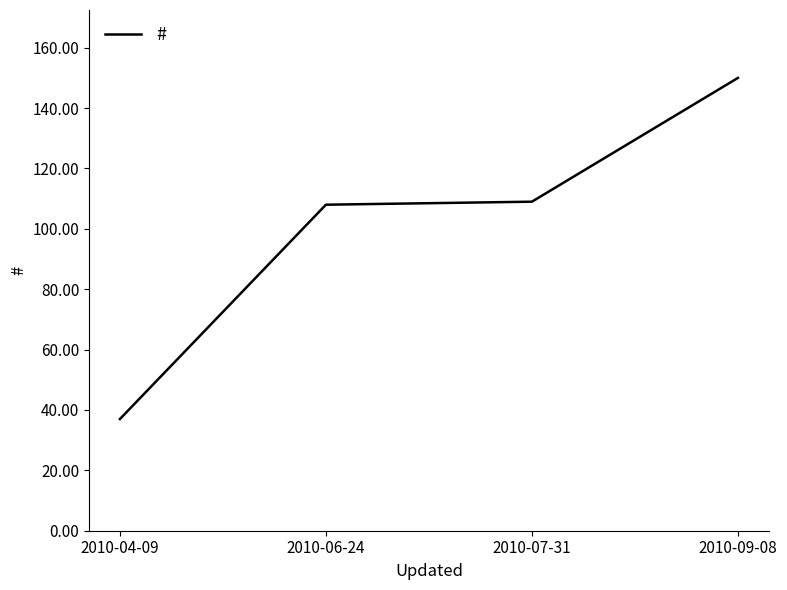

What is the ratio of the value at 2010-07-31 to the value at 2010-09-08?

0.7